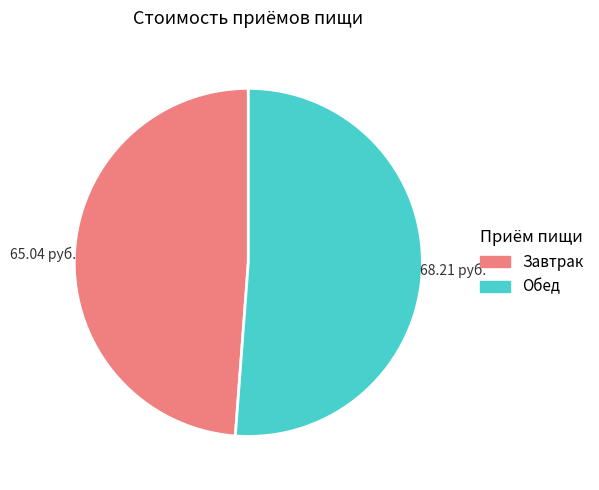

Is there a majority slice in this chart?

Yes